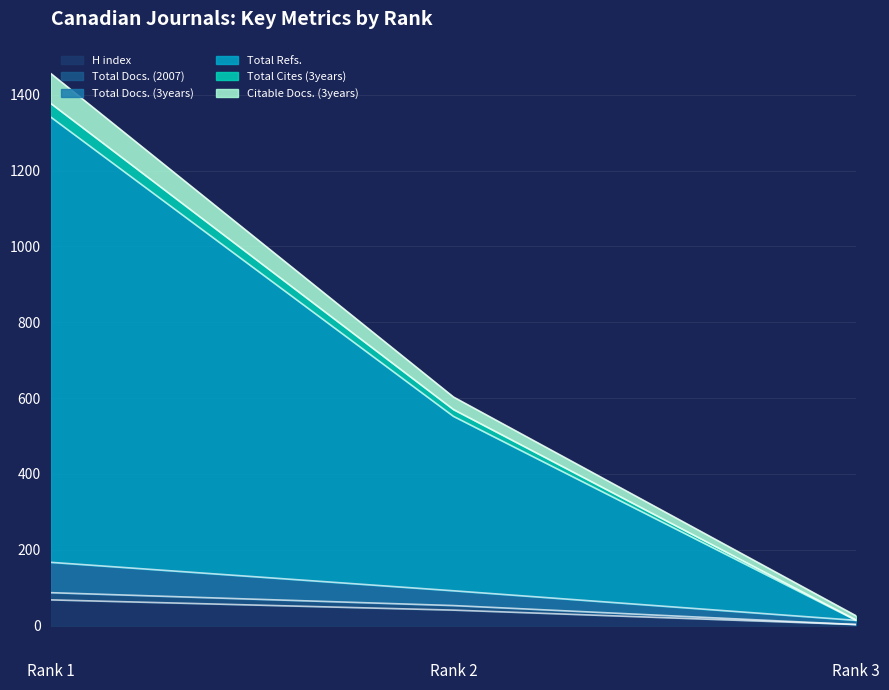

Which category has the lowest value in the H index series?

Rank 3